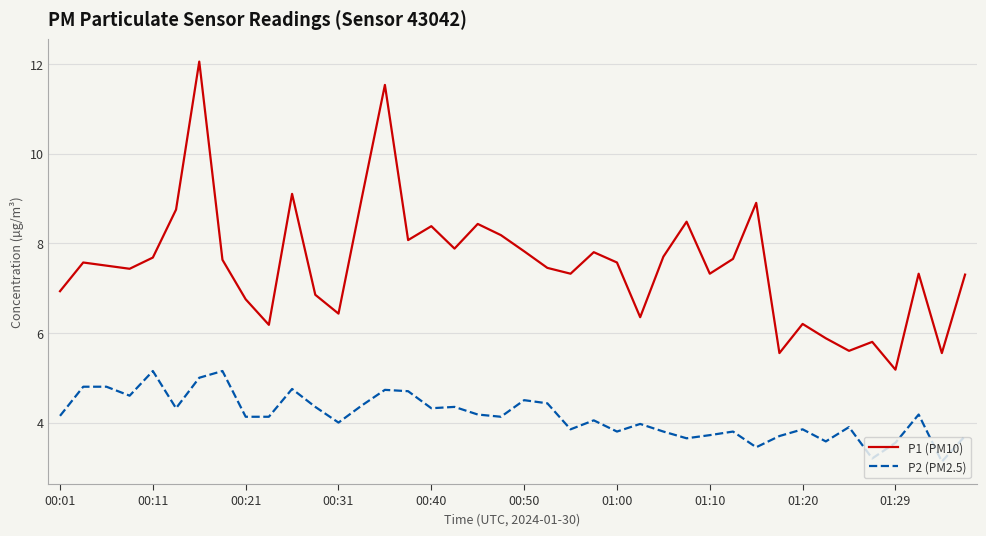

What is the difference between the maximum and minimum values in the P2 (PM2.5) series?

2.0